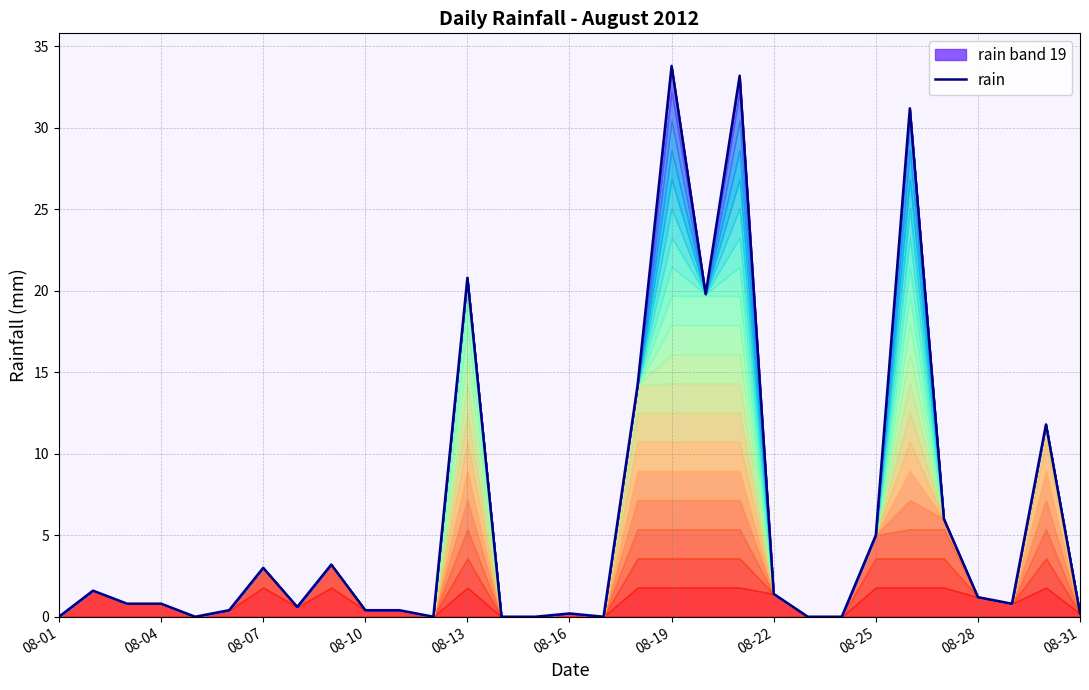

At which category does the chart reach its minimum across all series?

08-01